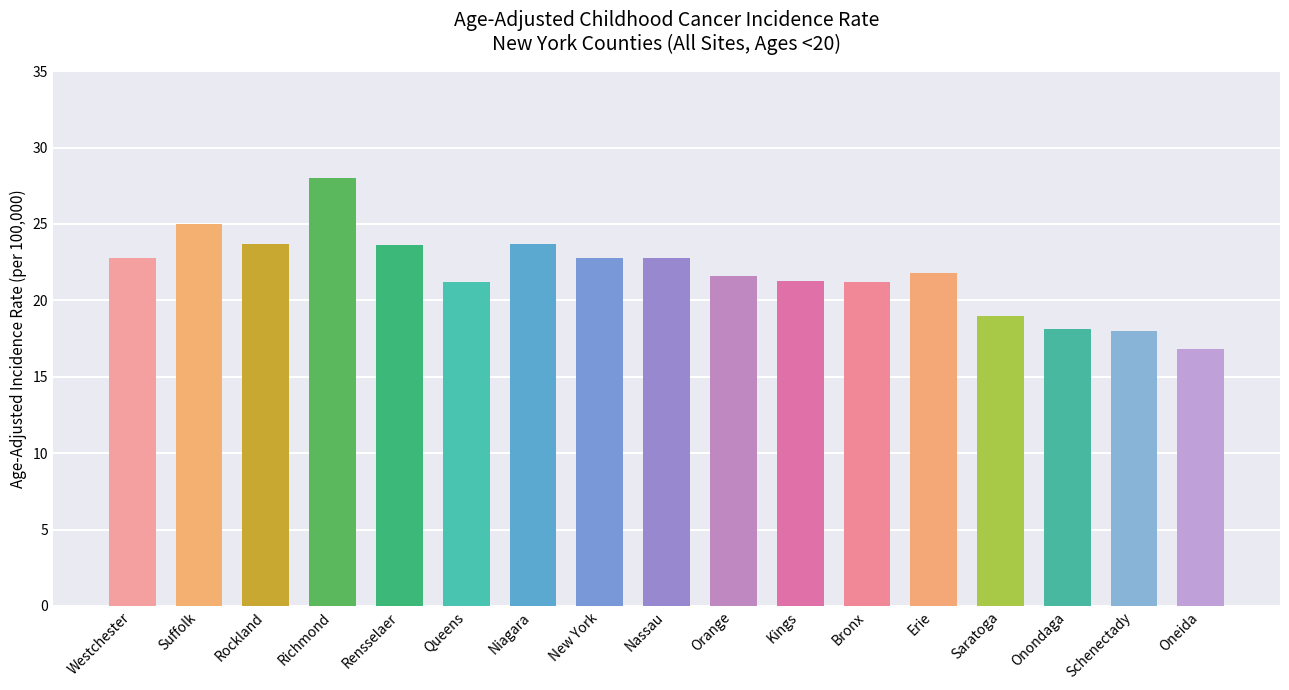

What is the smallest value displayed?

16.8